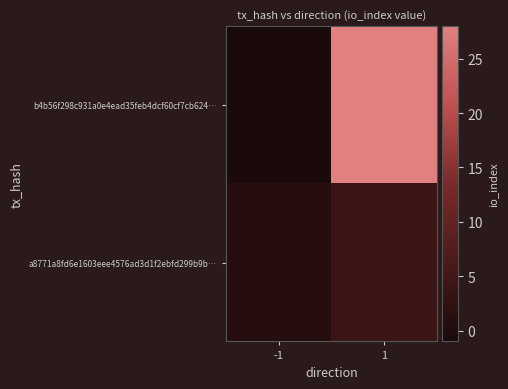

Which series has the largest total across all categories?

b4b56f298c931a0e4ead35feb4dcf60cf7cb624…